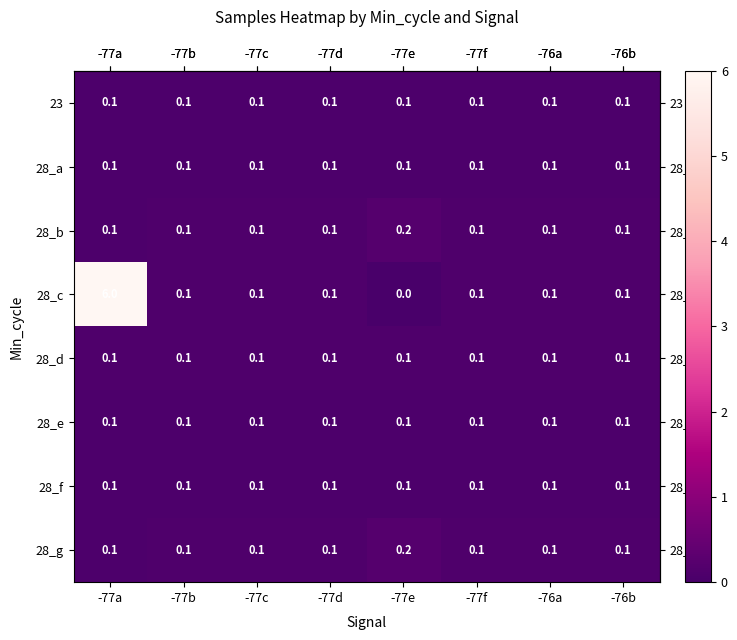

At which label does 28_c reach its minimum?

-77e